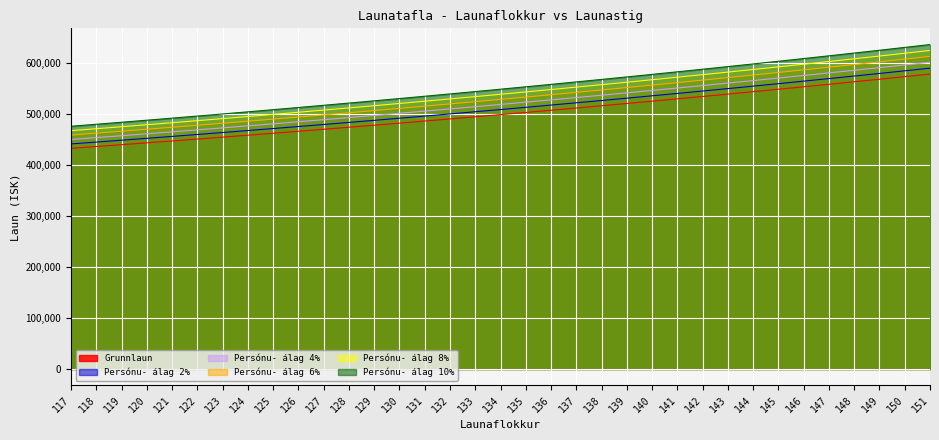

Is the value of Persónu- álag 2% at 135 greater than the value of Persónu- álag 6% at 130?

Yes